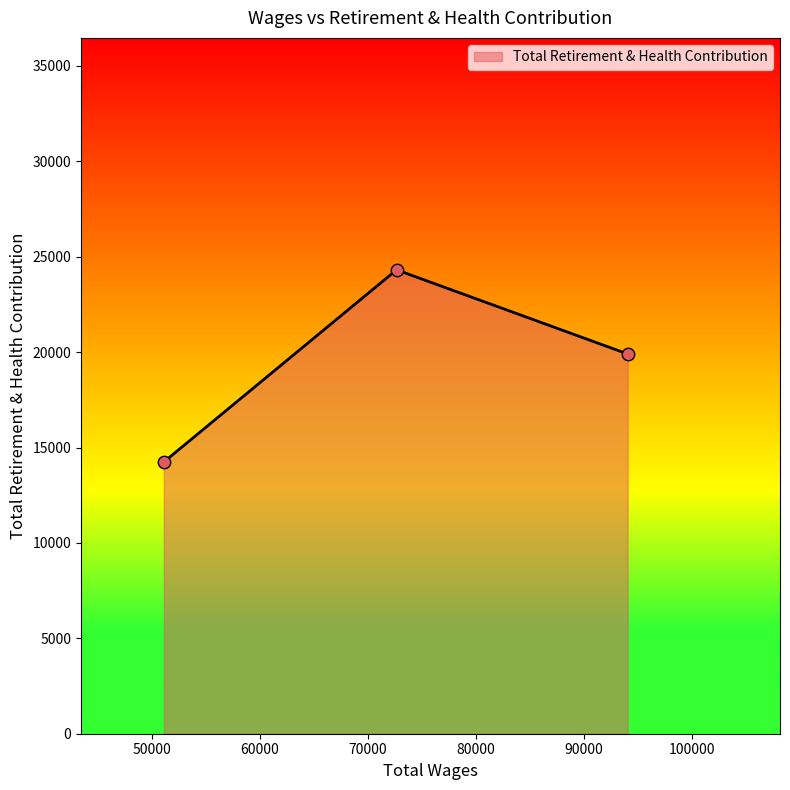

What is the average value?

19487